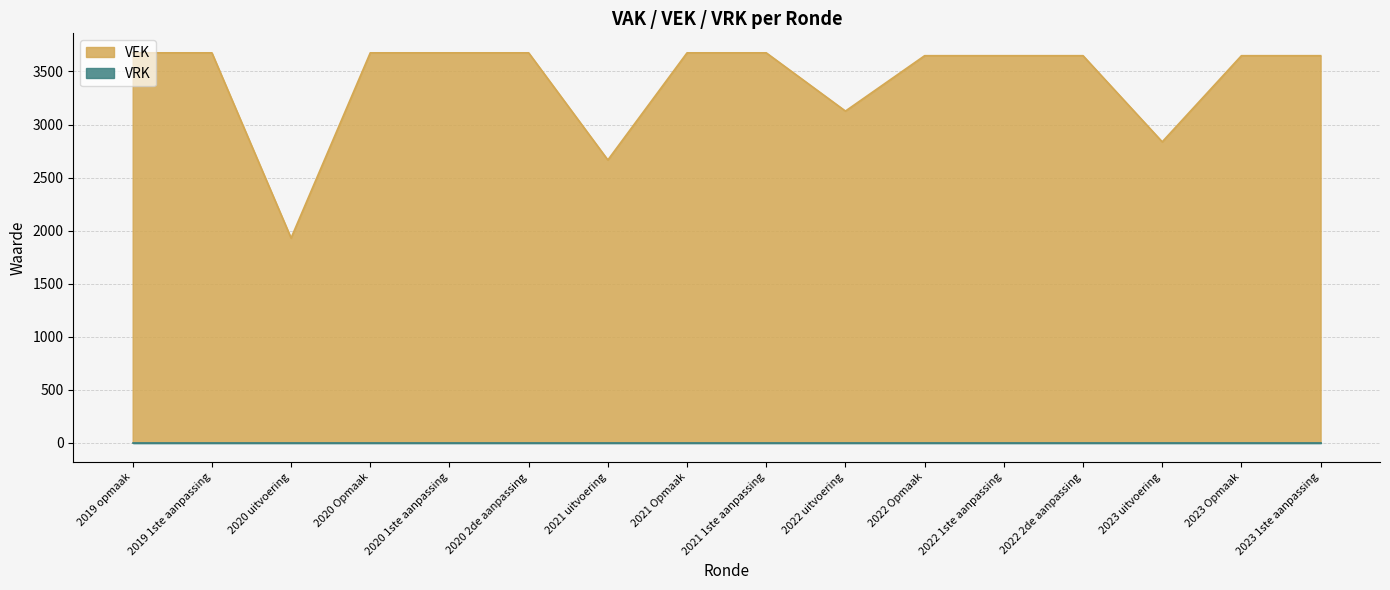

What is the change in value from 2020 2de aanpassing to 2022 Opmaak?

-27